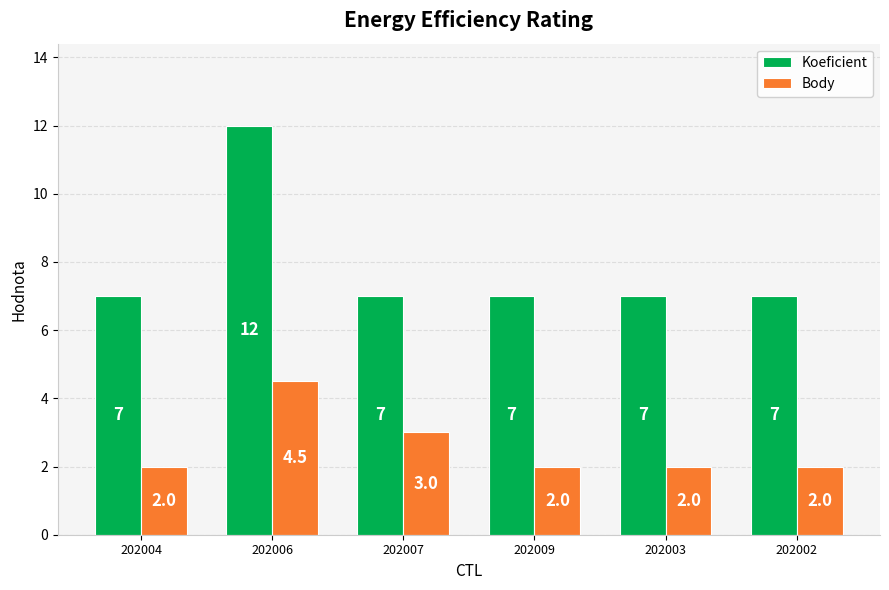

Which series changed the most between 202006 and 202003?

Koeficient